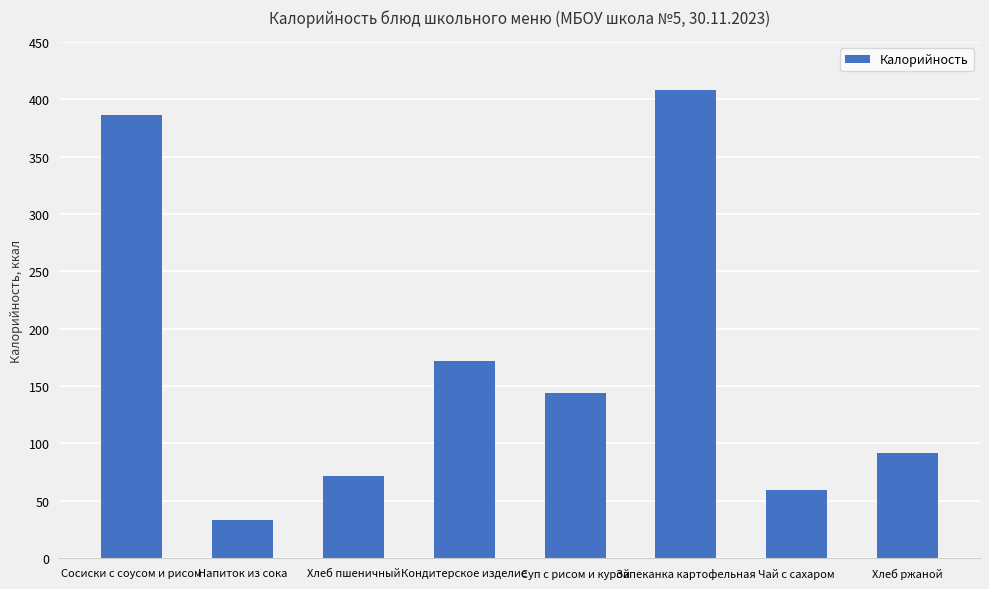

Reading left to right, transcribe all the data shown in this chart.

Сосиски с соусом и рисом=386.5	Напиток из сока=33.4	Хлеб пшеничный=71.4	Кондитерское изделие=171.7	Суп с рисом и курой=144.4	Запеканка картофельная=408.0	Чай с сахаром=59.3	Хлеб ржаной=92.0